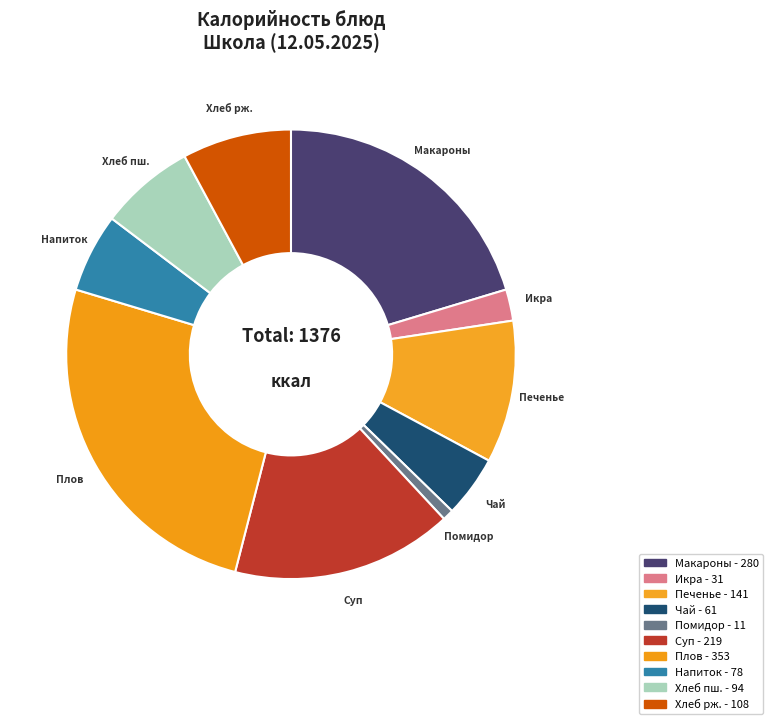

Rank the categories by value from highest to lowest.

Плов, Макароны отварные с сыром, Суп картофельный с горохом и сухариками, Кондитерское изделие (печенье), Хлеб ржано-пшеничный, Хлеб пшеничный, Напиток витаминный из яблок и шиповника, Чай с сахаром, Икра овощная кабачковая, Помидор соленый